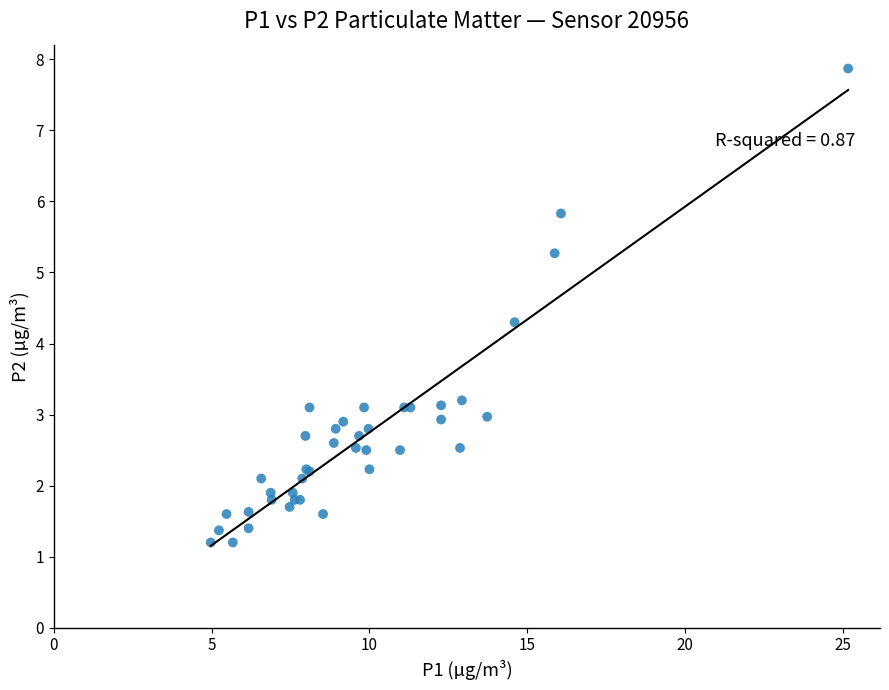

What Y value in the scatter plot is closest to 4?

4.3